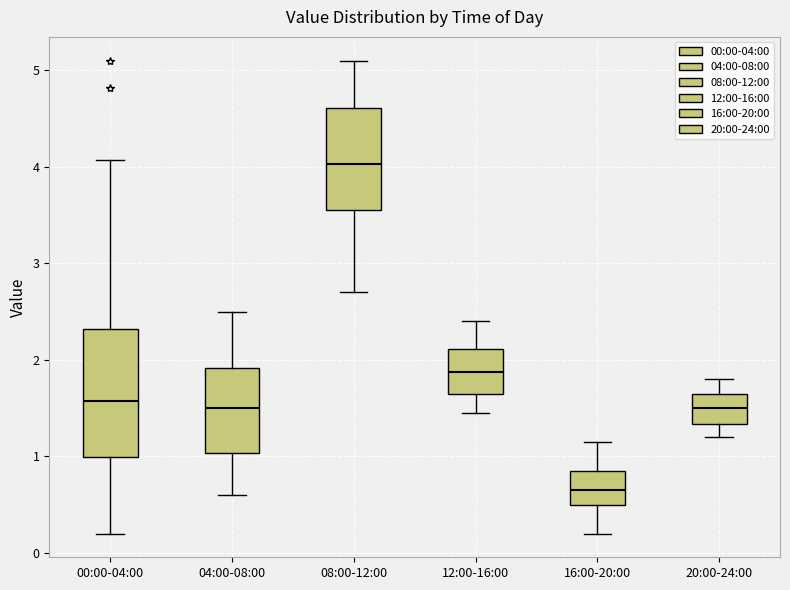

Which box has the lowest median line?

16:00-20:00